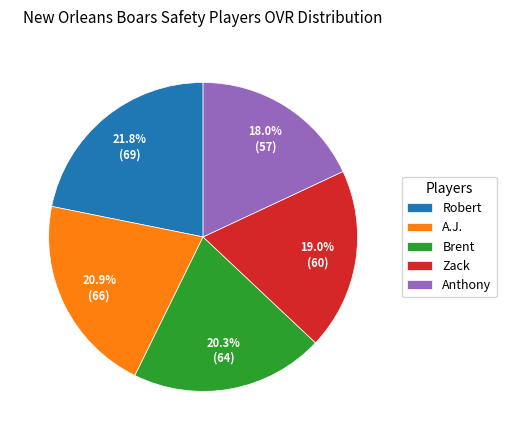

Do Brent and Robert together represent more than half of the pie?

No